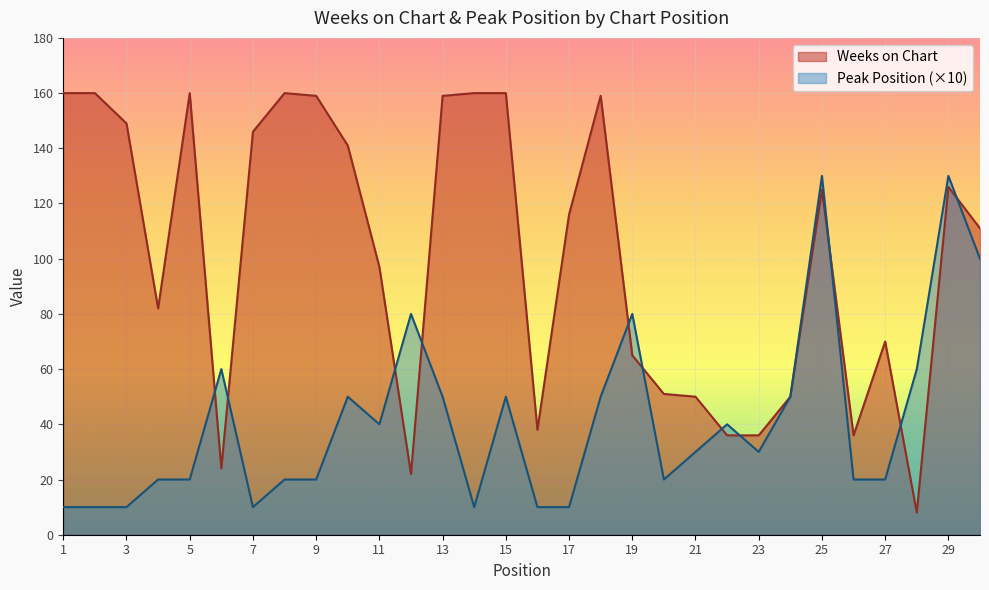

What is the minimum value shown in the chart?

8